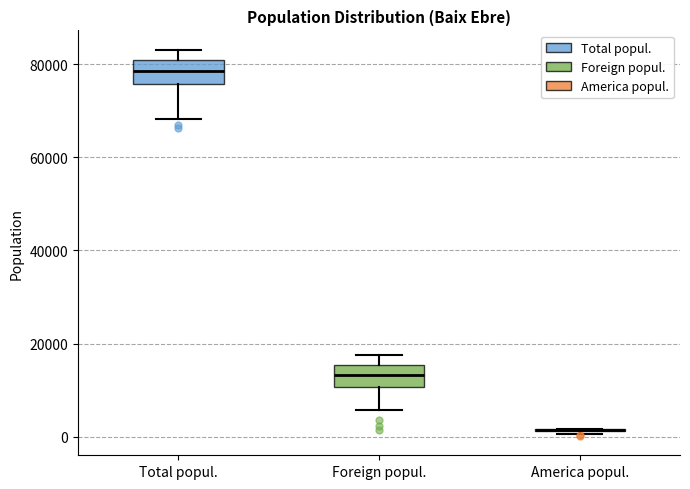

Reading left to right, transcribe this box plot: for each box, give where its median line is, the range the box spans, and where its two whiskers end, as read against the y-axis. The values are not printed on the chart, so give them approximately, as read against the axis.

Total popul.: median 78000, box 76000 to 80000, whiskers 68000 to 84000
Foreign popul.: median 14000, box 10000 to 16000, whiskers 6000 to 18000
America popul.: box collapsed to a line at 2000, whiskers 0 to 2000